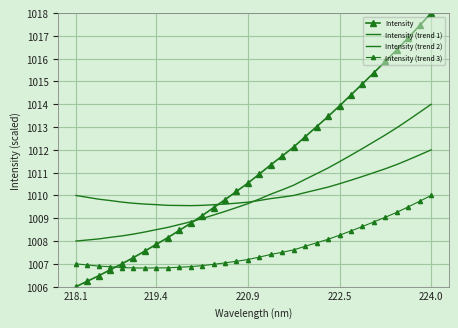

What is the value of the Intensity (trend 1) point at the 9th from the left?

1008.6